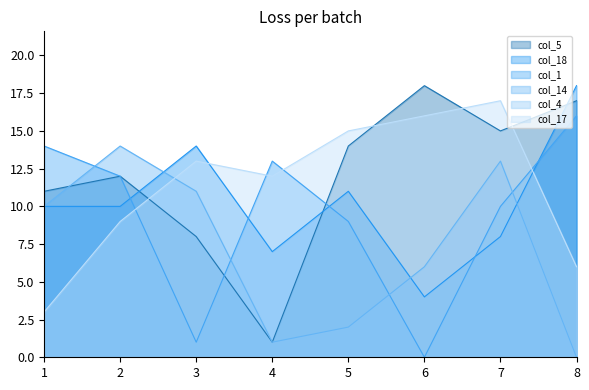

At which category is the sum across all series the highest?

7